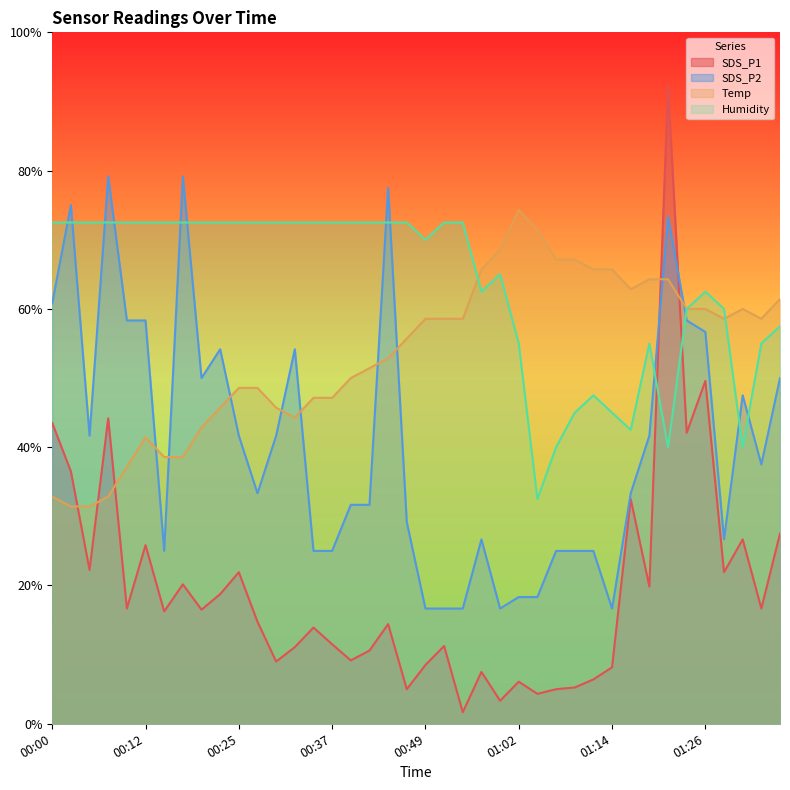

After their last crossing, which series has the higher values: SDS_P1 or Temp?

Temp